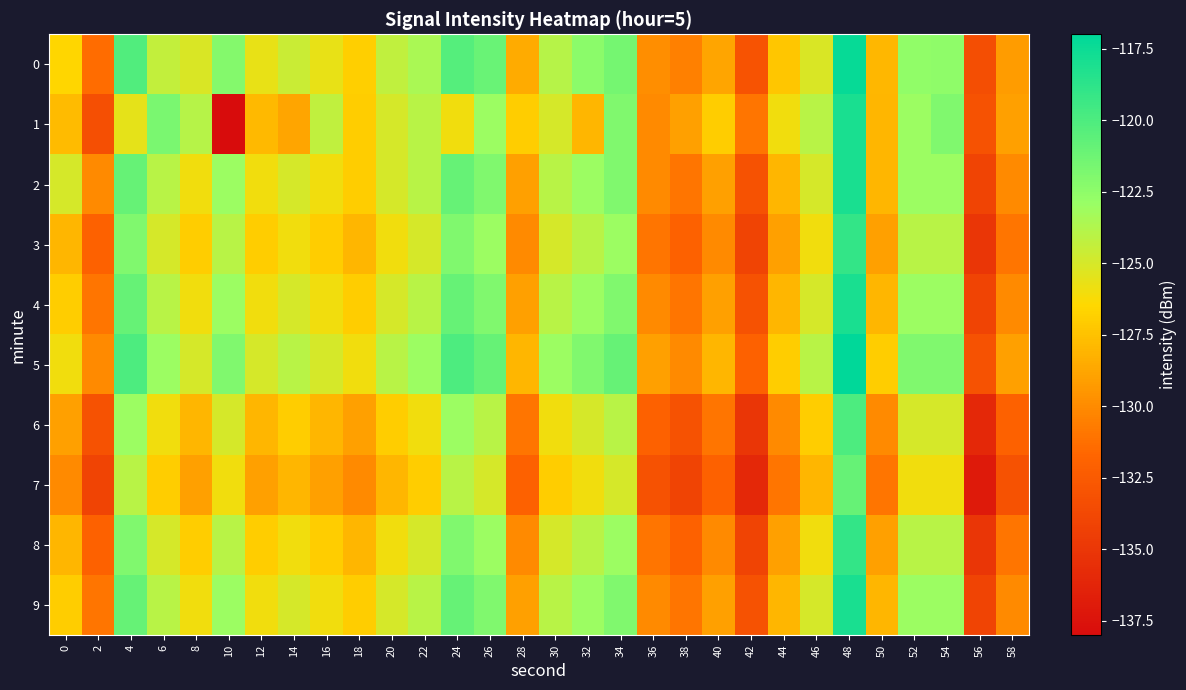

Which series changed the most between 0 and 2?

1